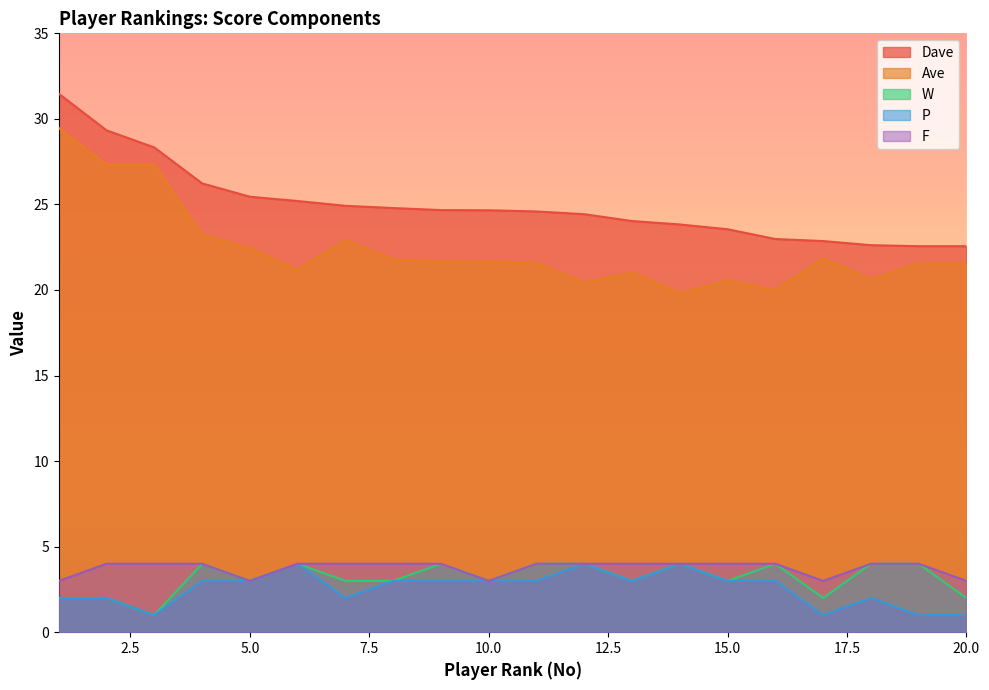

How many interior local peaks does the P series have?

4